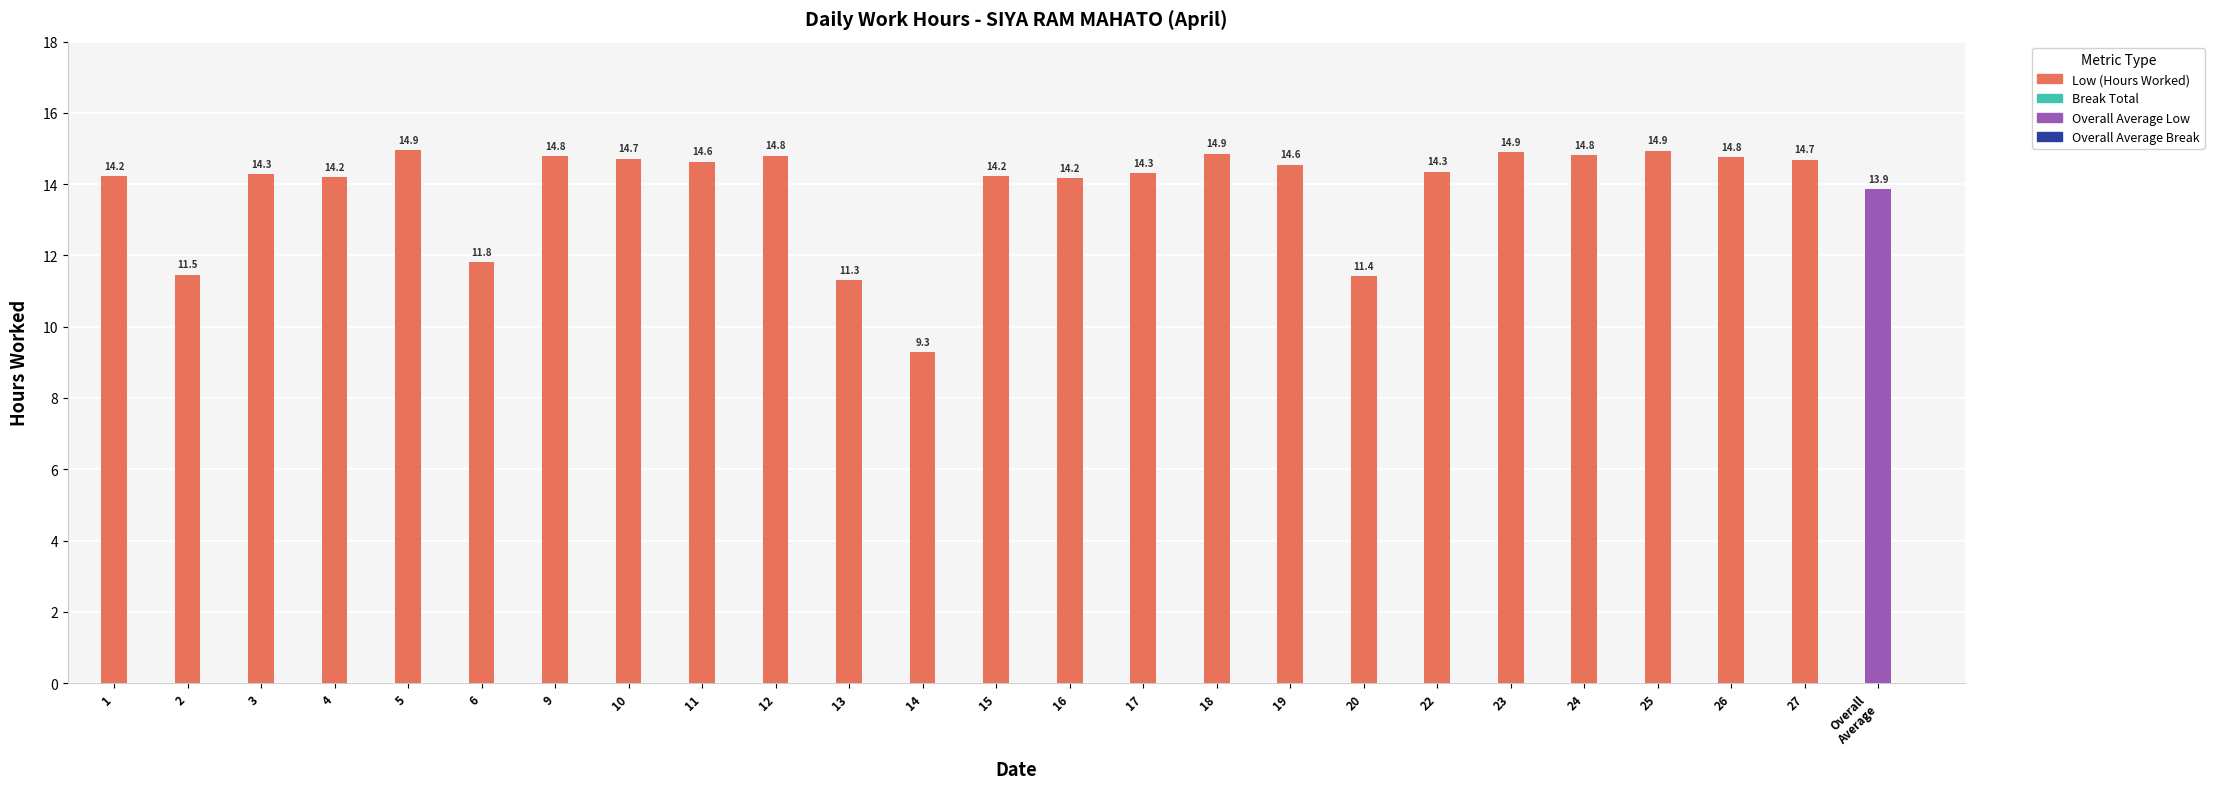

What is the total value across all series at 25?

14.9